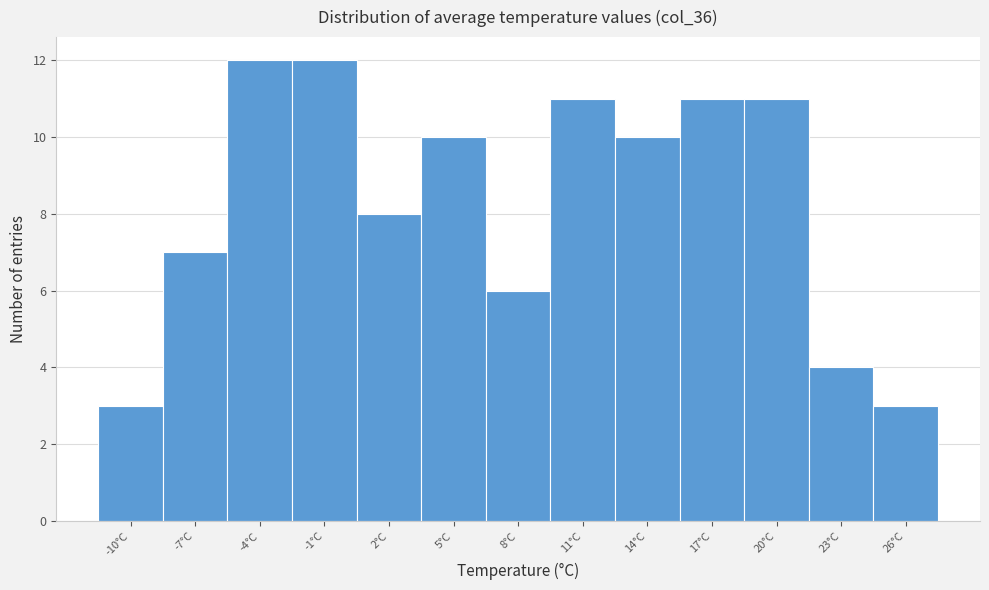

Reading right to left, list all the values displayed in this chart.

3	4	11	11	10	11	6	10	8	12	12	7	3